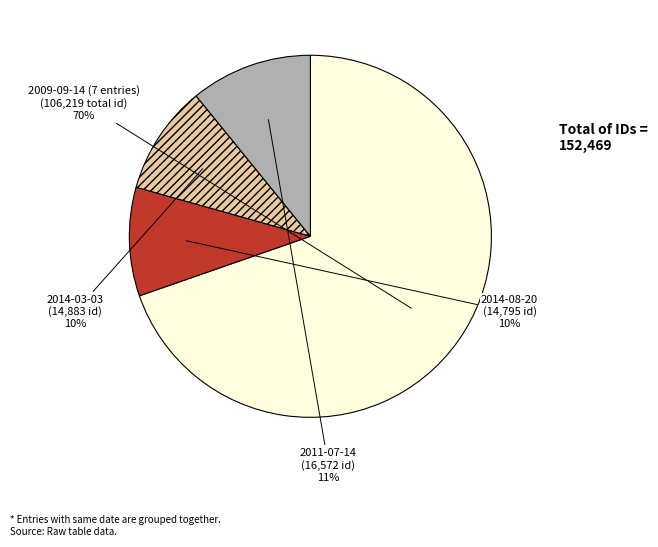

To the nearest percent, what is the combined percentage of 2014-08-20 and 2009-09-14 (7 entries)?

79%